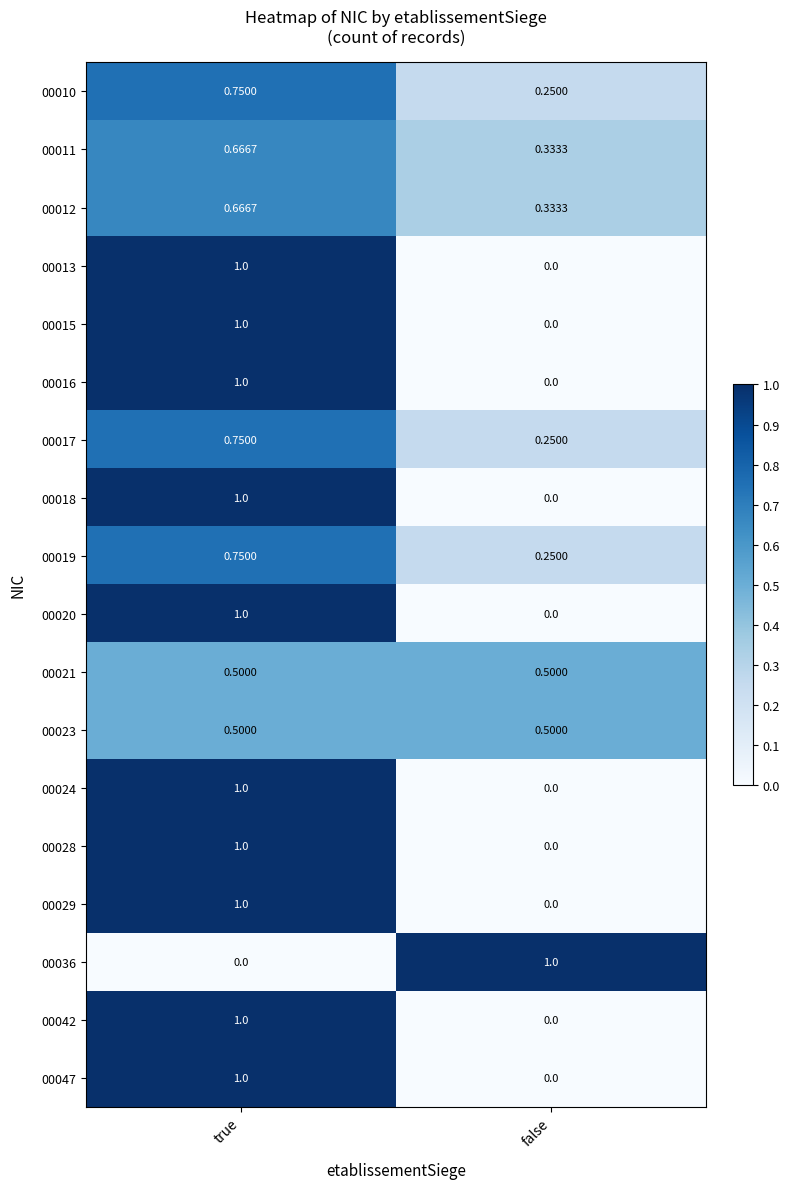

Which category has the lowest value in the 00028 series?

false